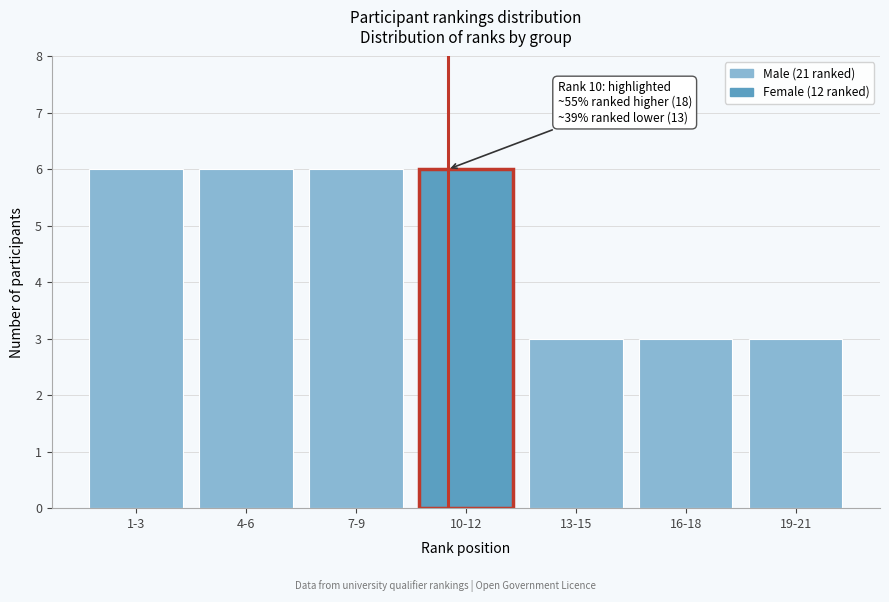

Reading right to left, list all the values displayed in this chart.

3	3	3	6	6	6	6